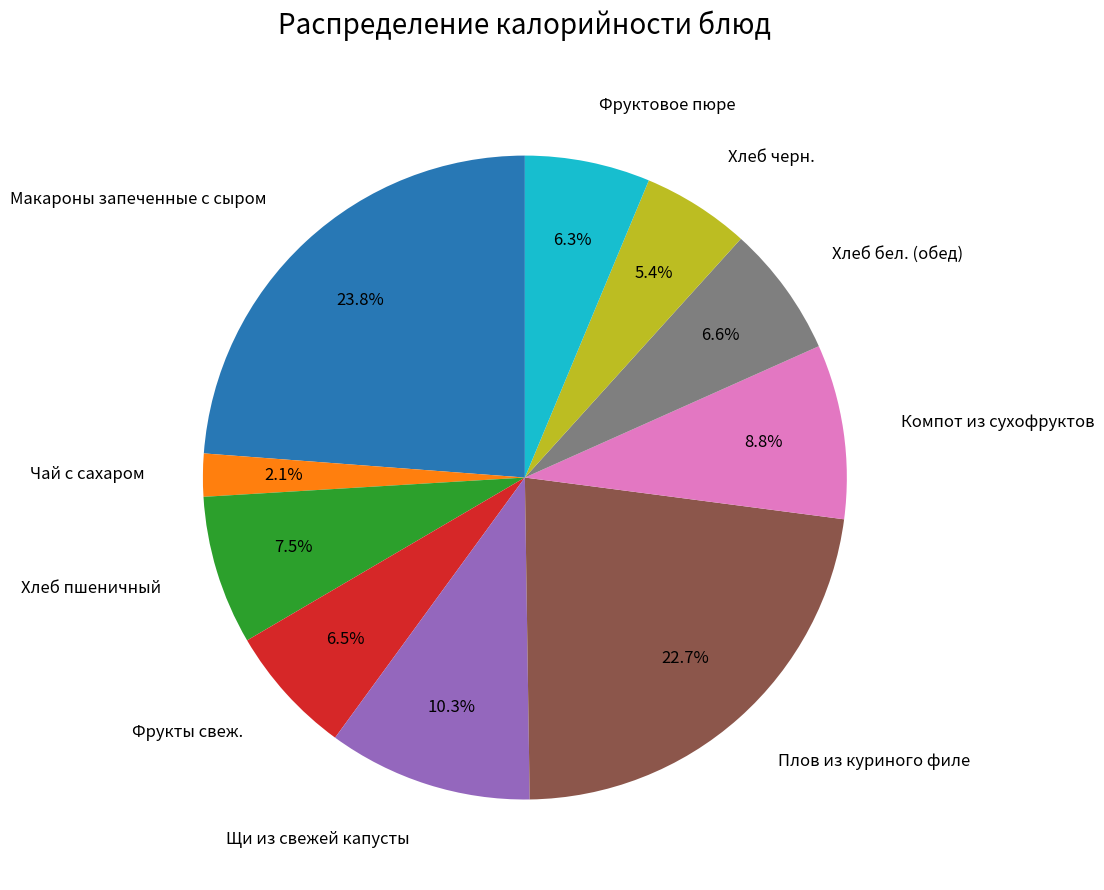

What percentage do Фрукты свеж. and Макароны запеченные с сыром together represent?

30.3%